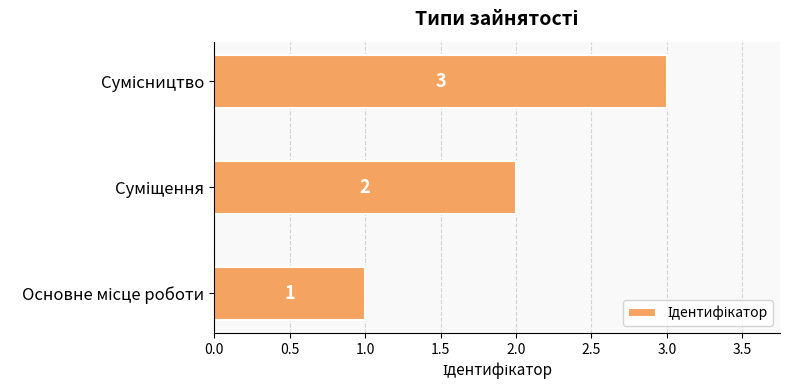

Count the values in the range 1 to 3.

3